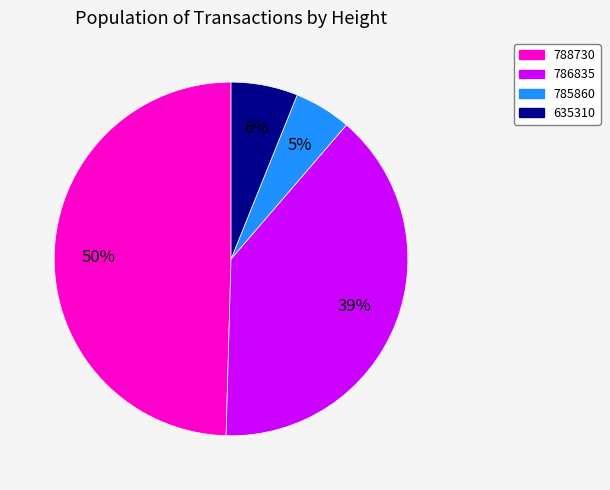

Is it true that 786835 is 39% of the pie?

True